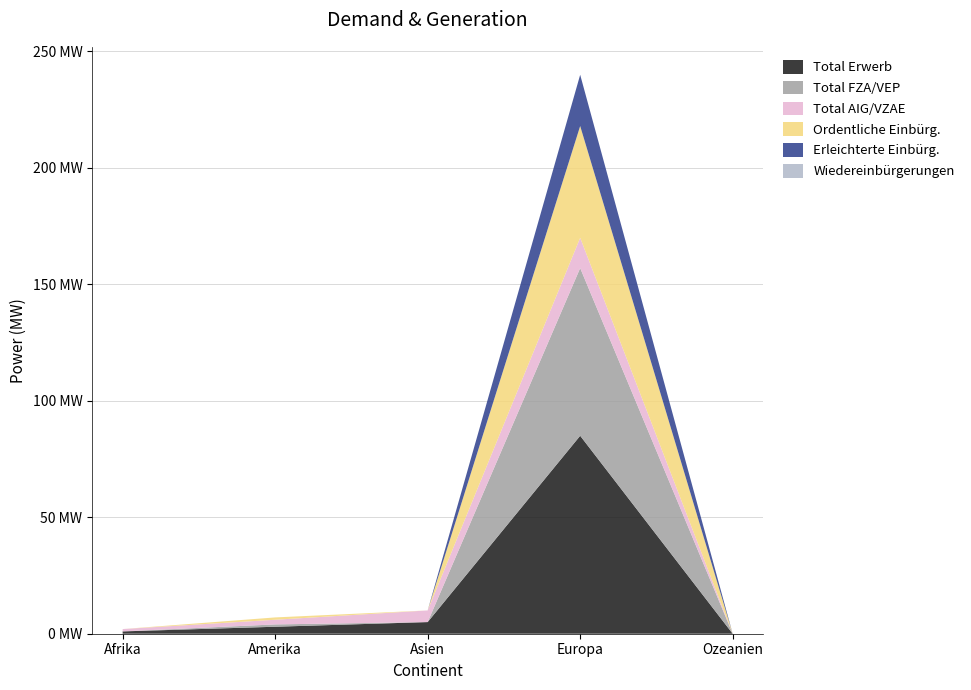

Reading right to left, what are all the values shown in this chart?

Total Erwerb: 0	85	5	3	1
Total FZA/VEP: 0	72	0	1	0
Total AIG/VZAE: 0	13	5	2	1
Ordentliche Einbürg.: 0	48	0	1	0
Erleichterte Einbürg.: 0	22	0	0	0
Wiedereinbürgerungen: 0	0	0	0	0